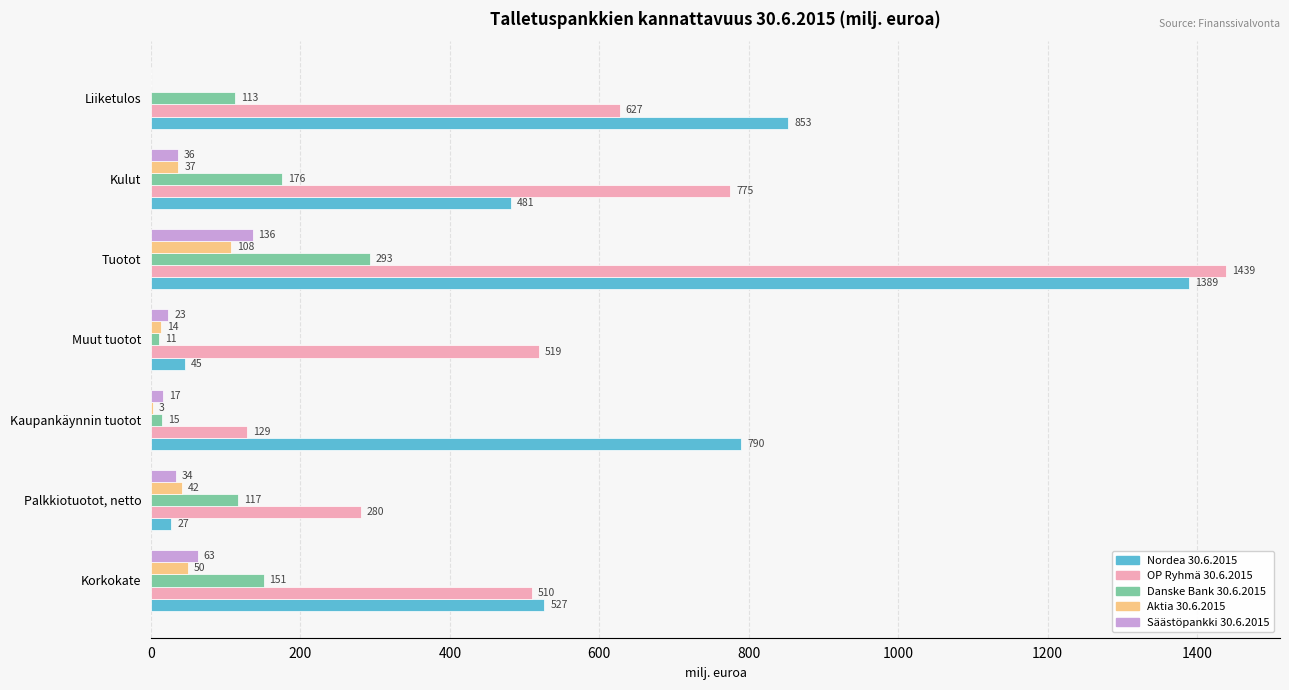

Which series has the largest total across all categories?

OP Ryhmä 30.6.2015